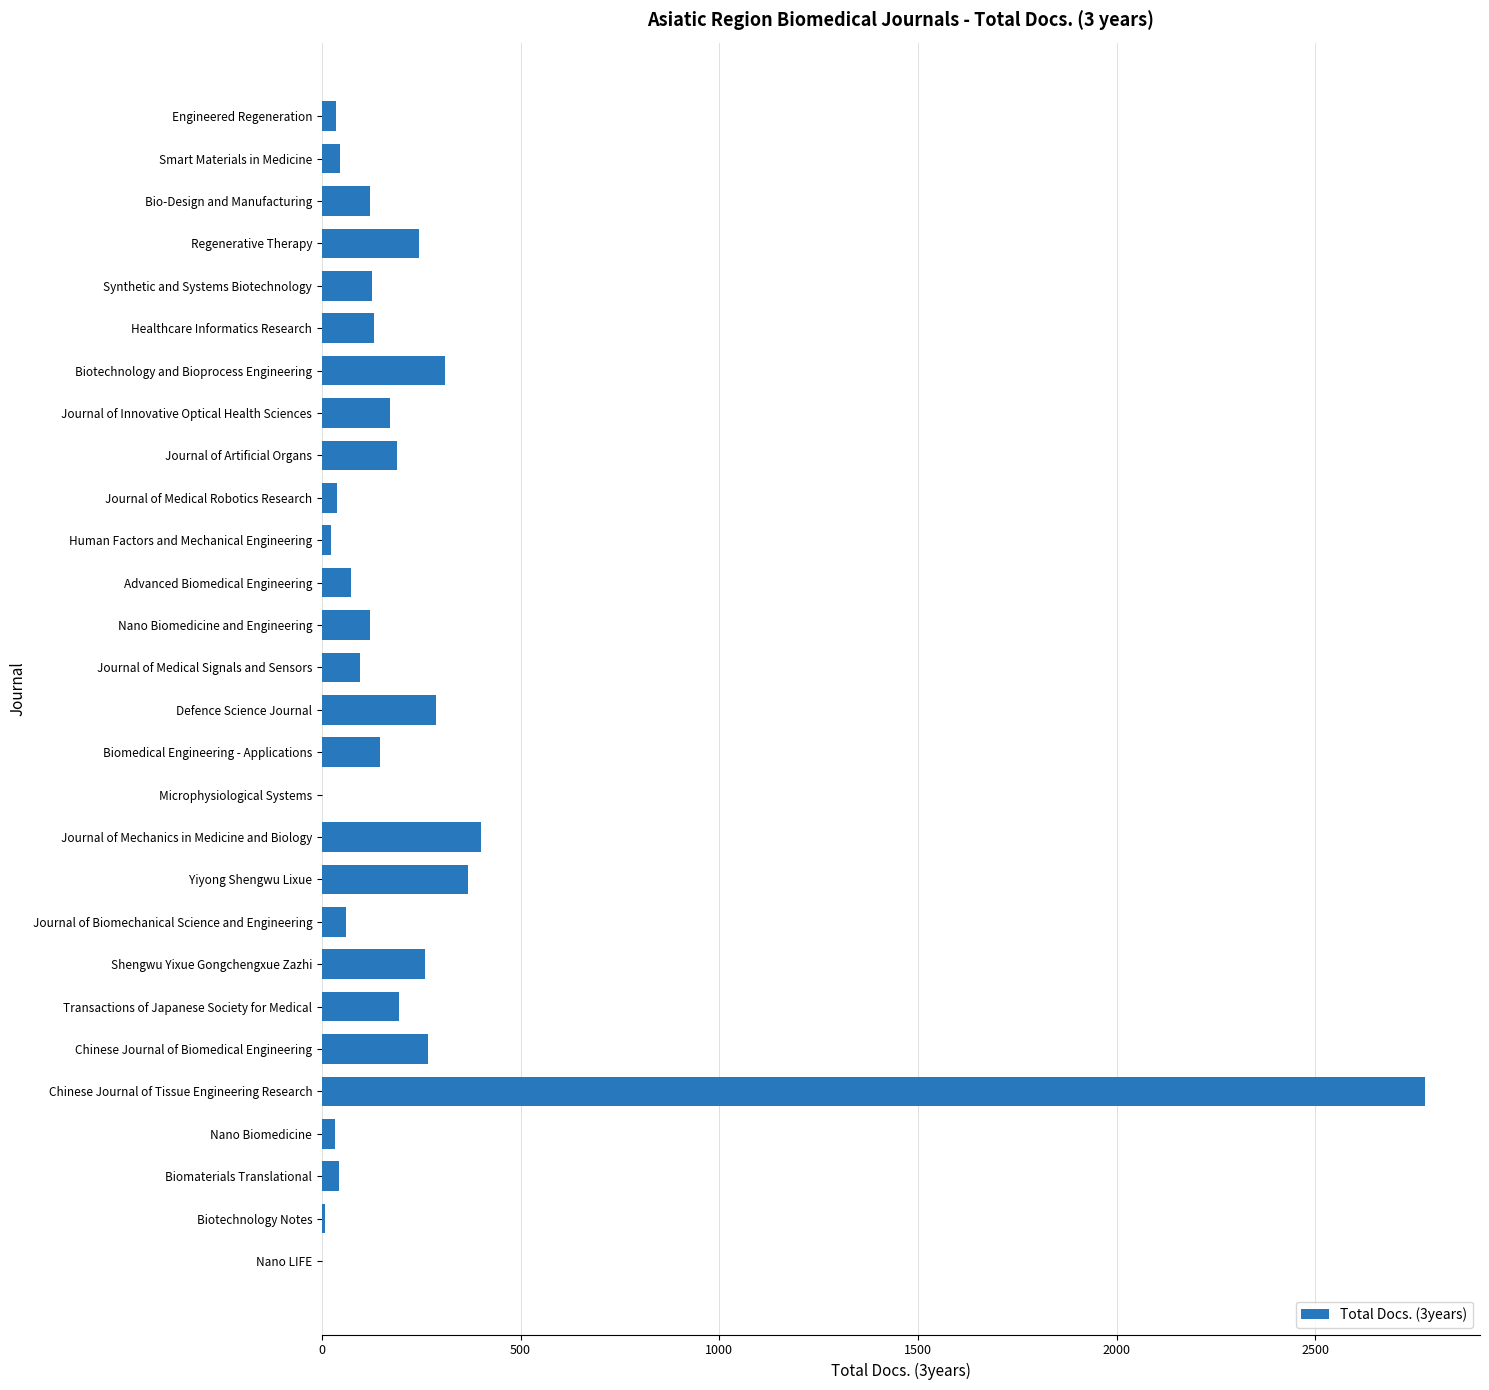

Are the bars grouped side by side (vs. stacked)?

No